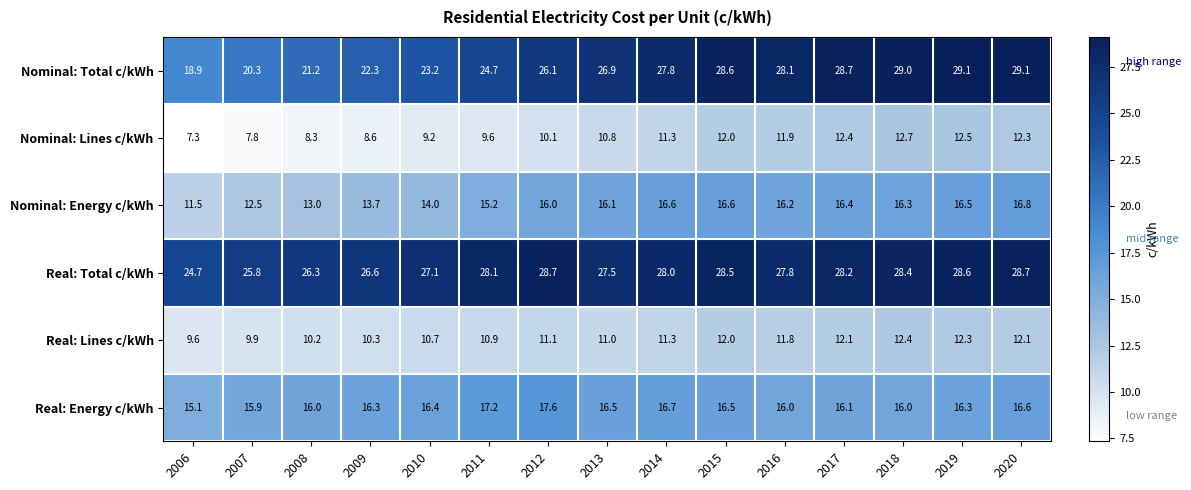

What is the difference between the highest and lowest values at 2009?

18.0